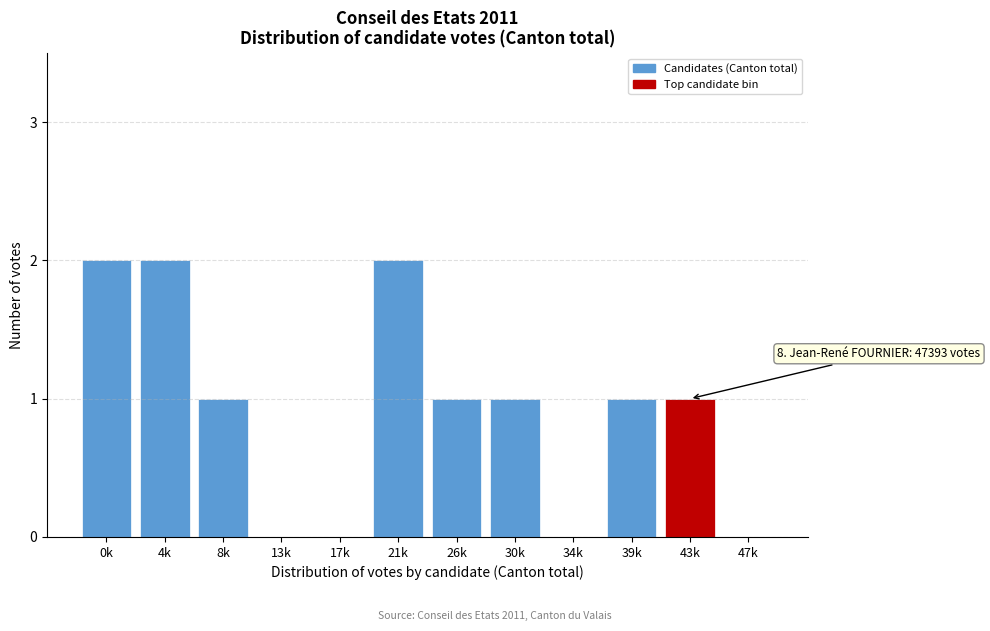

Reading left to right, extract all data points from this chart.

0k=2	4k=2	8k=1	13k=0	17k=0	21k=2	26k=1	30k=1	34k=0	39k=1	43k=1	47k=0